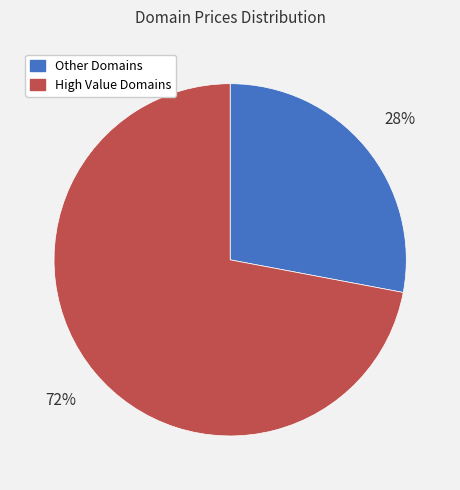

Is there any slice that represents more than half of the pie?

Yes